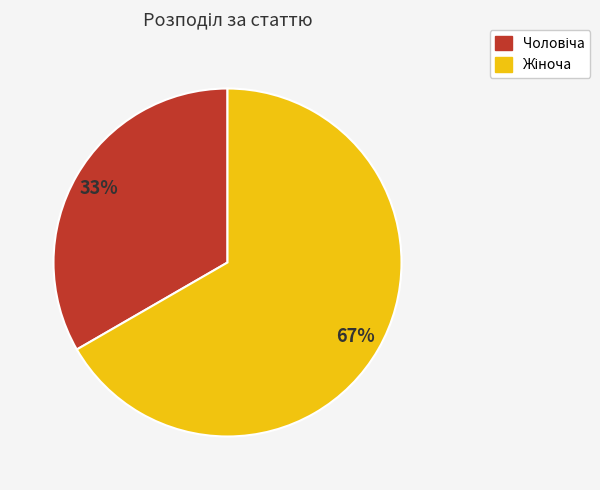

Is there a majority slice in this chart?

Yes